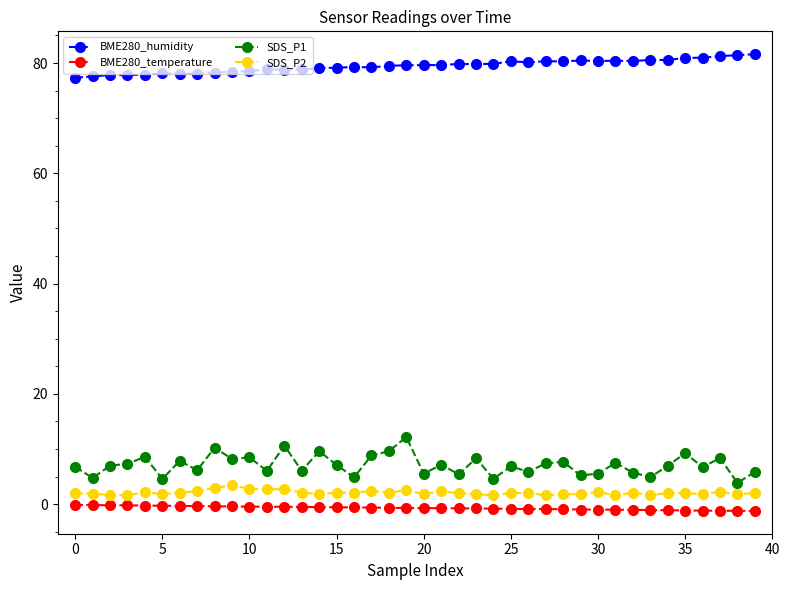

True or false: SDS_P2 and SDS_P1 intersect in this chart.

False